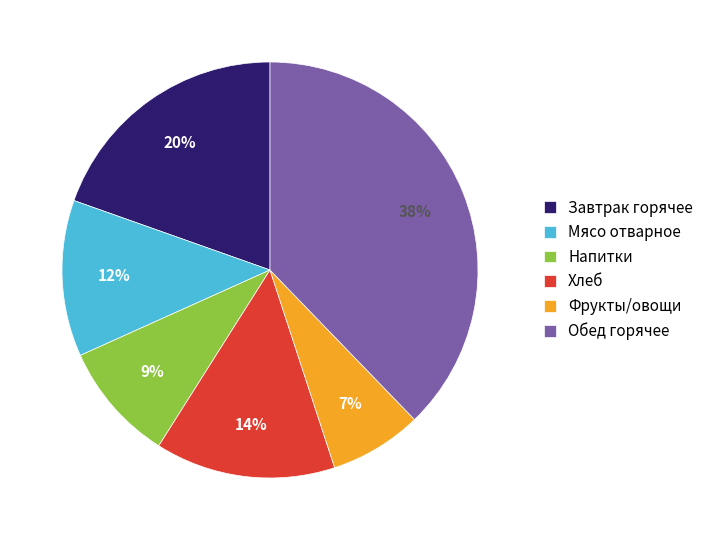

Do Обед горячее and Напитки together represent more than half of the pie?

No